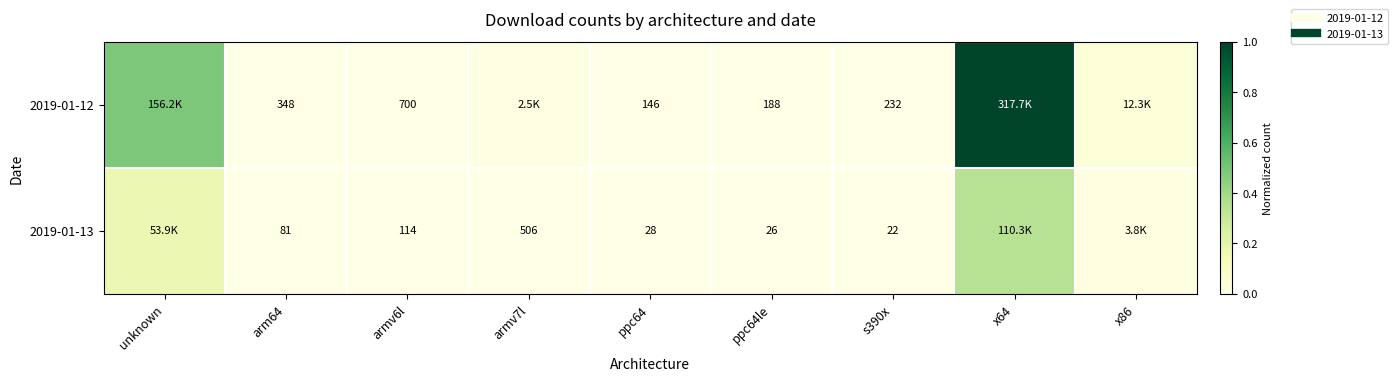

Rank the categories by 2019-01-13 value from lowest to highest.

s390x, ppc64le, ppc64, arm64, armv6l, armv7l, x86, unknown, x64